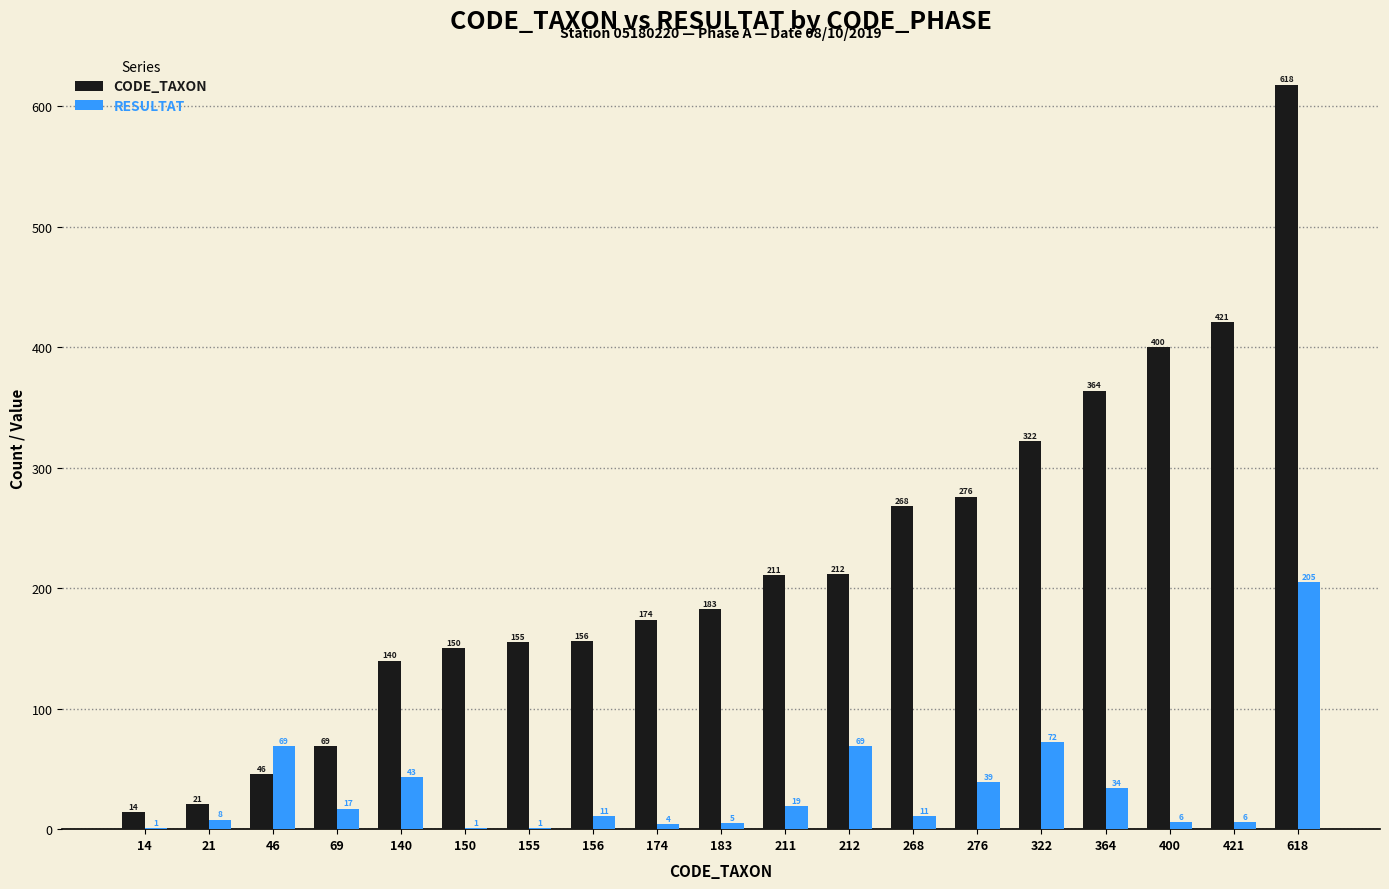

Which series changed the most between 21 and 140?

CODE_TAXON